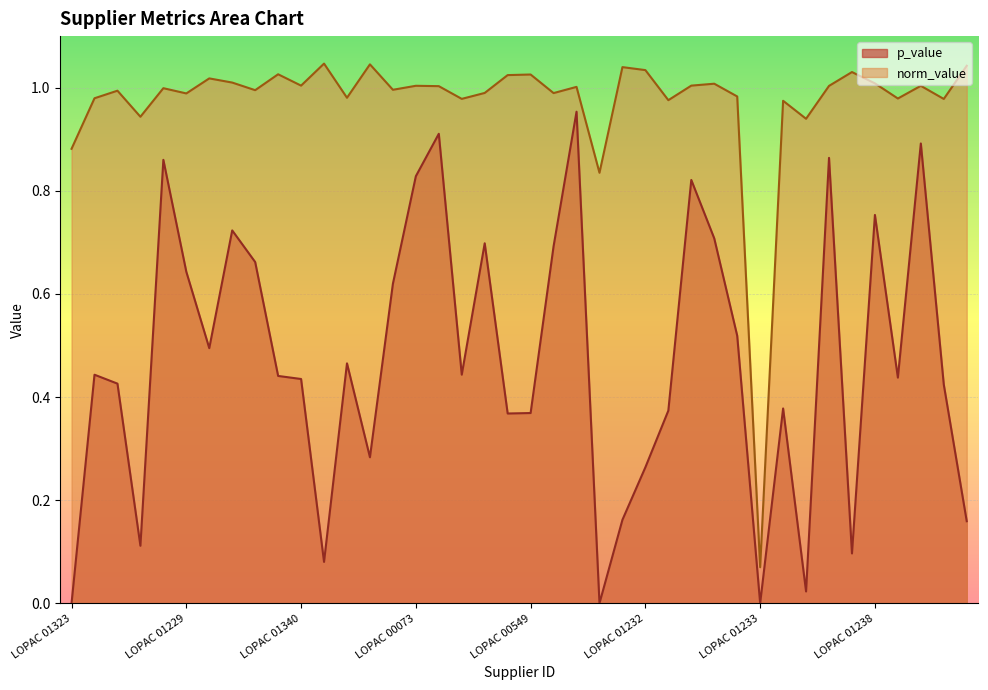

Is the value of p_value at LOPAC 01232 greater than the value of norm_value at LOPAC 00465?

No